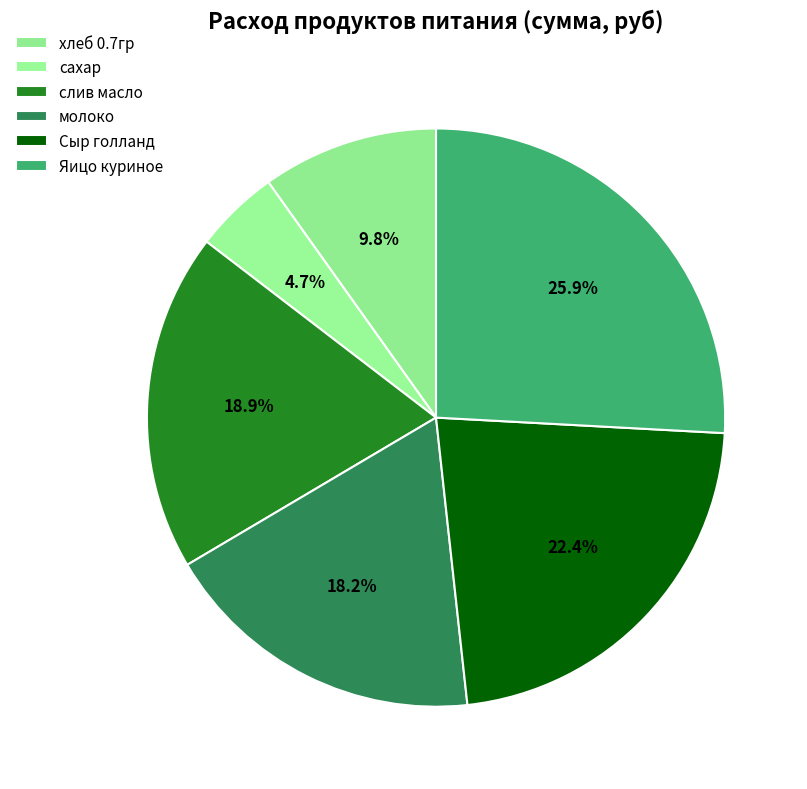

Count the number of slices in the pie.

6